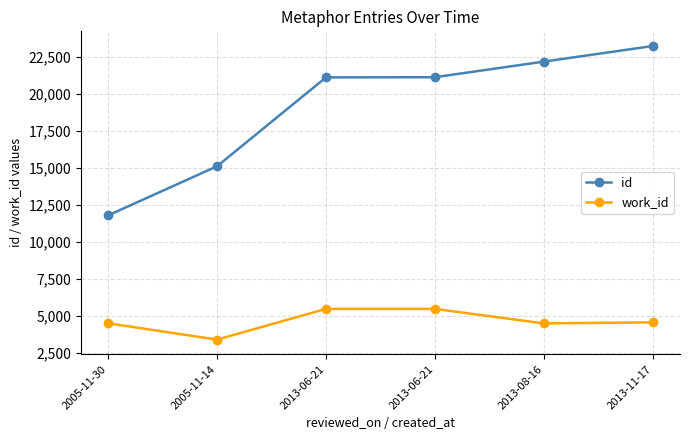

Which series has the largest total across all categories?

id